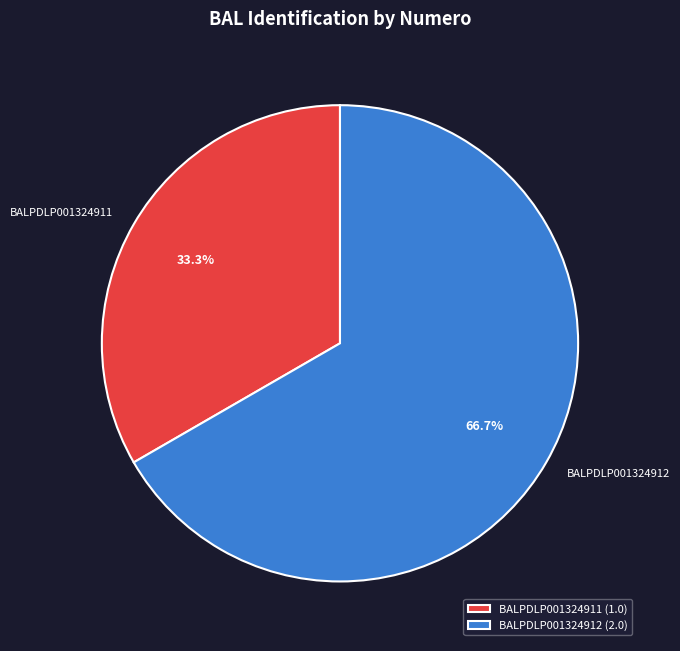

True or false: BALPDLP001324911 accounts for 33% of the total.

True